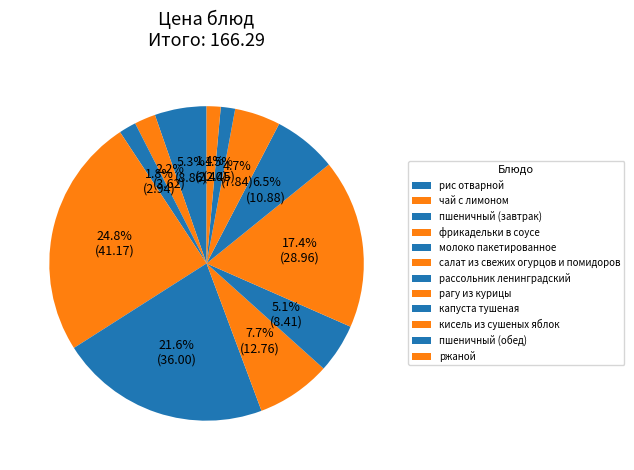

Which slice is the smallest?

ржаной